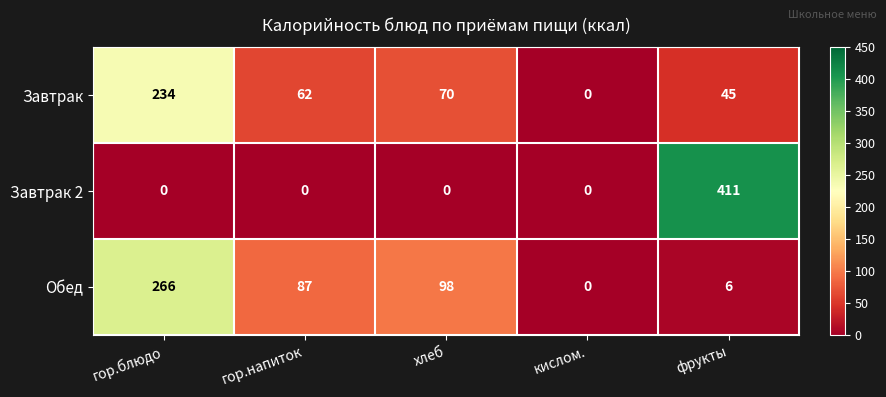

Which series changed the most between хлеб and кислом.?

Обед